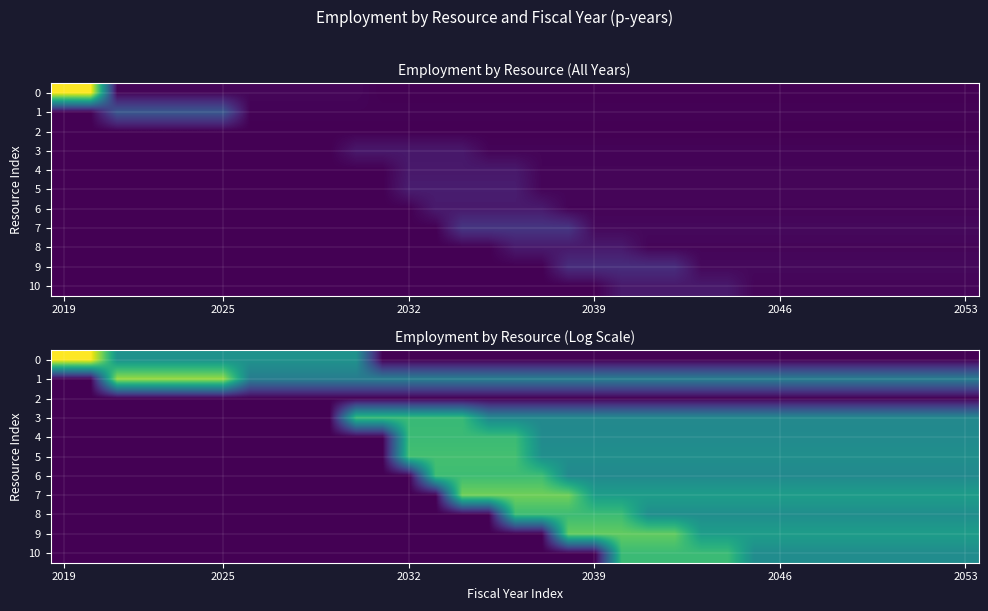

How many categories are shown in the chart?

35